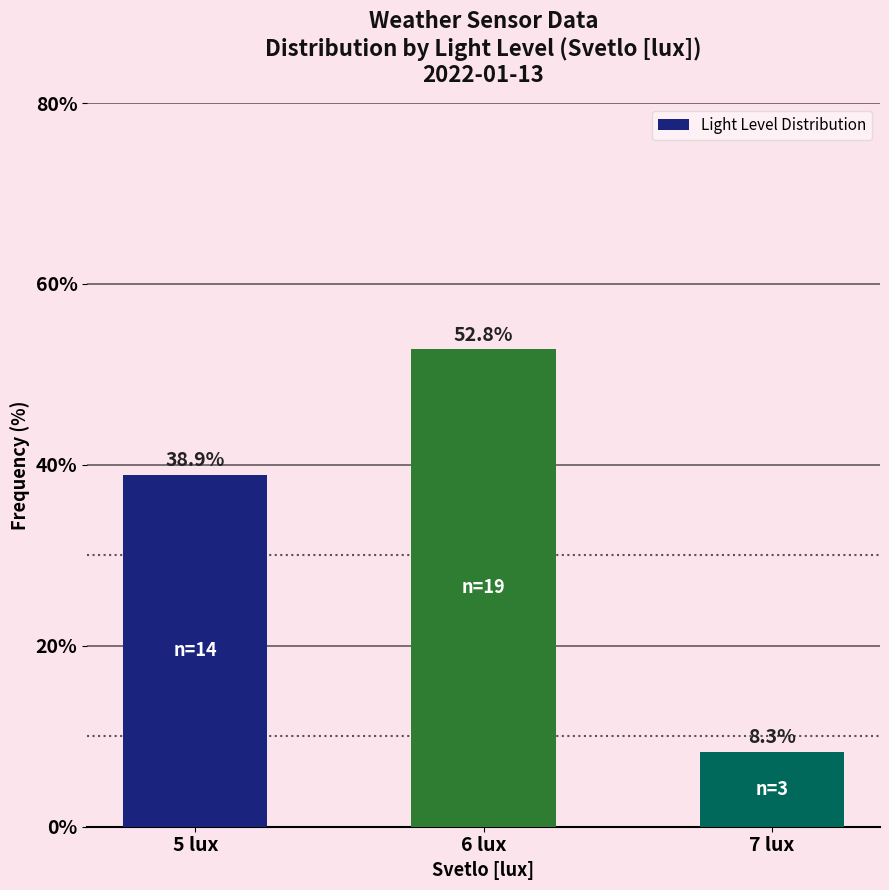

Reading right to left, what are all the values shown in this chart?

8.3	52.8	38.9